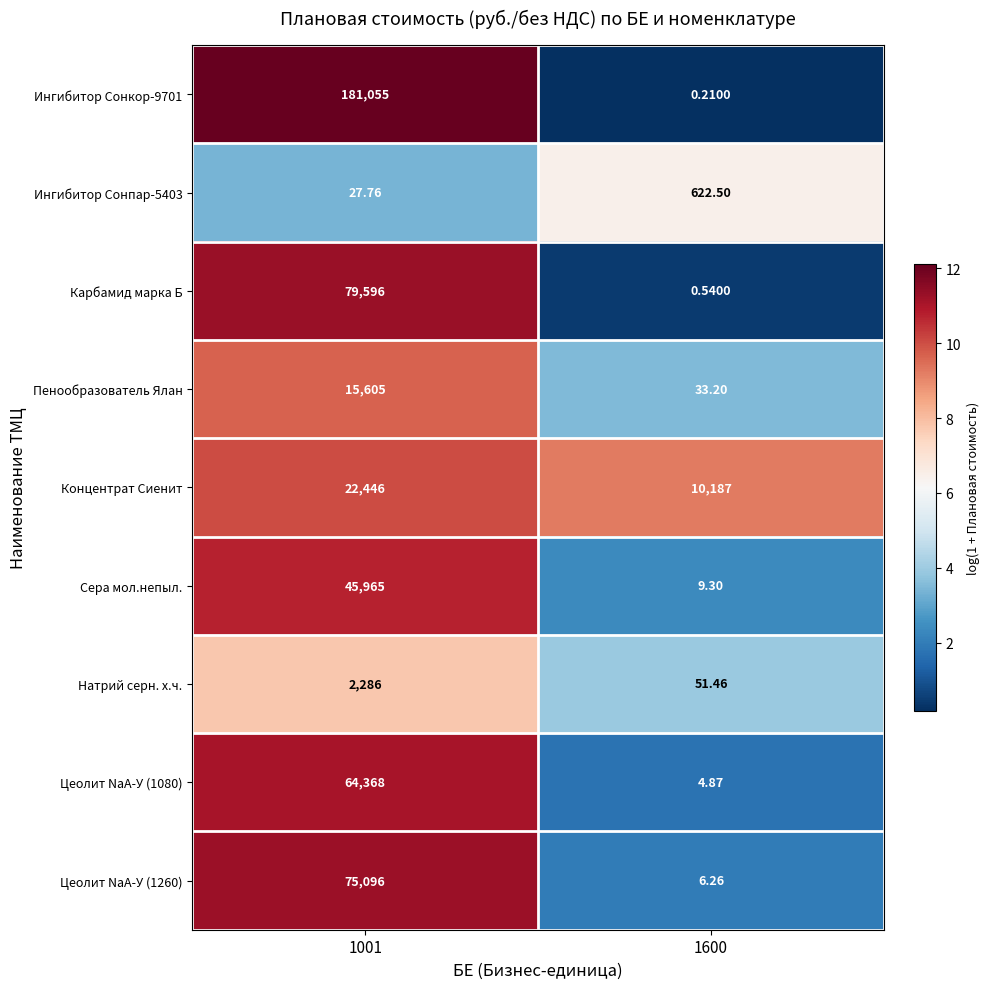

How many categories are shown in the chart?

2